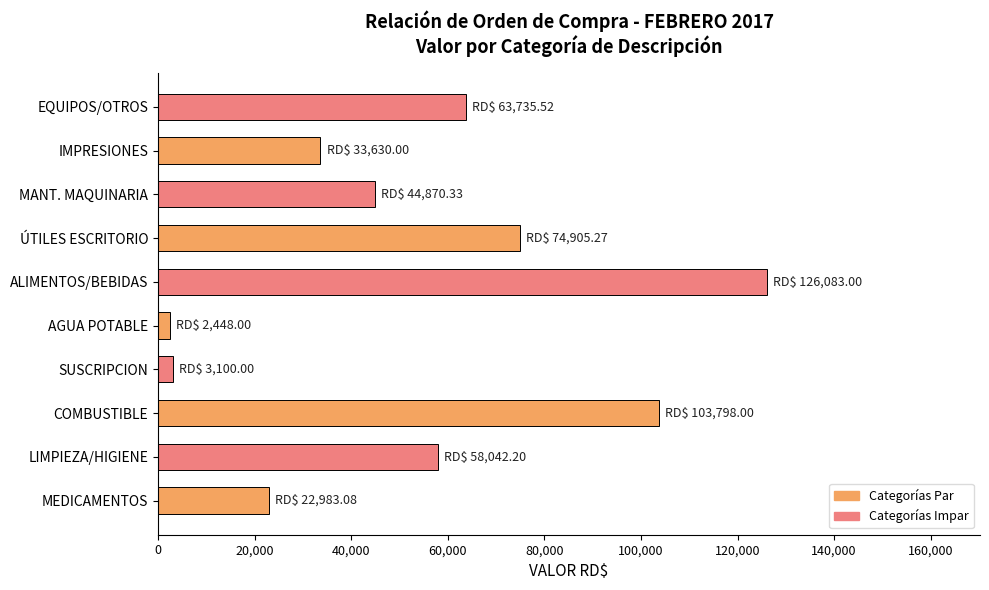

Count the number of values greater than 58042.

5